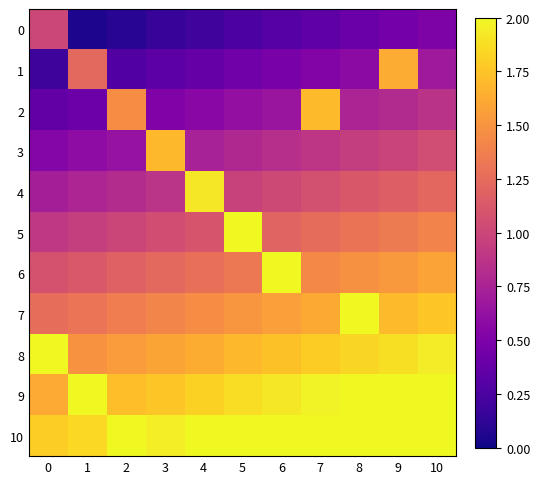

Reading left to right, transcribe all the data shown in this chart.

0: 0=1.0	1=0.1	2=0.1	3=0.2	4=0.2	5=0.2	6=0.3	7=0.4	8=0.4	9=0.5	10=0.5
1: 0=0.2	1=1.2	2=0.3	3=0.3	4=0.4	5=0.4	6=0.5	7=0.5	8=0.6	9=1.6	10=0.7
2: 0=0.4	1=0.4	2=1.5	3=0.5	4=0.6	5=0.6	6=0.7	7=1.7	8=0.8	9=0.8	10=0.9
3: 0=0.5	1=0.6	2=0.6	3=1.7	4=0.7	5=0.8	6=0.8	7=0.9	8=0.9	9=1.0	10=1.0
4: 0=0.7	1=0.8	2=0.8	3=0.9	4=1.9	5=1.0	6=1.0	7=1.1	8=1.1	9=1.2	10=1.2
5: 0=0.9	1=0.9	2=1.0	3=1.0	4=1.1	5=2.0	6=1.2	7=1.2	8=1.3	9=1.3	10=1.4
6: 0=1.1	1=1.1	2=1.2	3=1.2	4=1.3	5=1.3	6=2.0	7=1.4	8=1.5	9=1.5	10=1.6
7: 0=1.3	1=1.3	2=1.4	3=1.4	4=1.5	5=1.5	6=1.6	7=1.6	8=2.0	9=1.7	10=1.8
8: 0=2.0	1=1.5	2=1.5	3=1.6	4=1.6	5=1.7	6=1.7	7=1.8	8=1.8	9=1.9	10=1.9
9: 0=1.6	1=2.0	2=1.7	3=1.8	4=1.8	5=1.9	6=1.9	7=2.0	8=2.0	9=2.0	10=2.0
10: 0=1.8	1=1.8	2=2.0	3=1.9	4=2.0	5=2.0	6=2.0	7=2.0	8=2.0	9=2.0	10=2.0